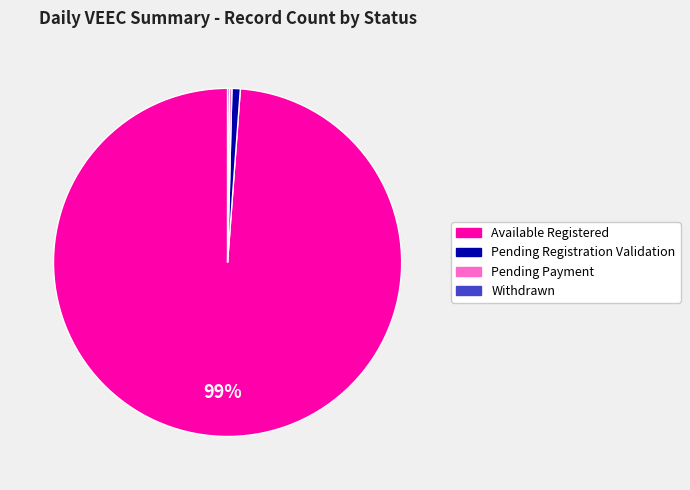

Which has a higher value, Pending Registration Validation or Available Registered?

Available Registered